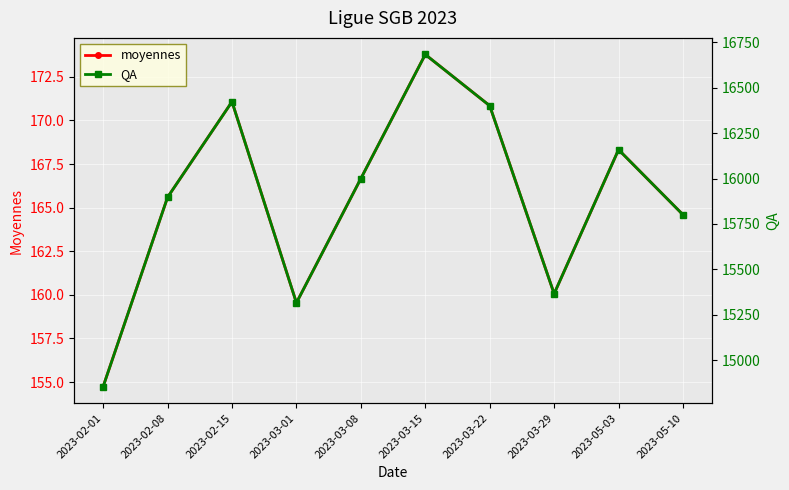

How many data points in moyennes are less than 166?

5